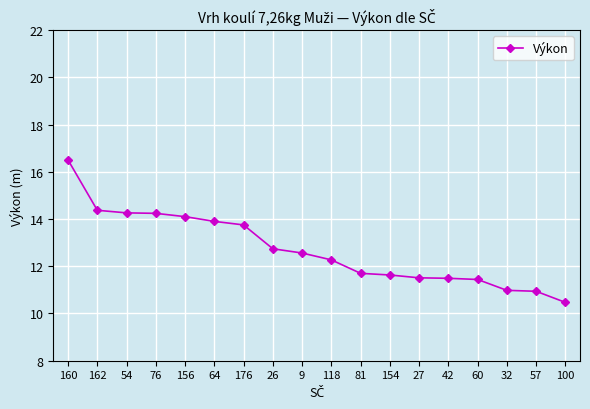

The chart shows a value of 10.5 at 100. True or false?

True